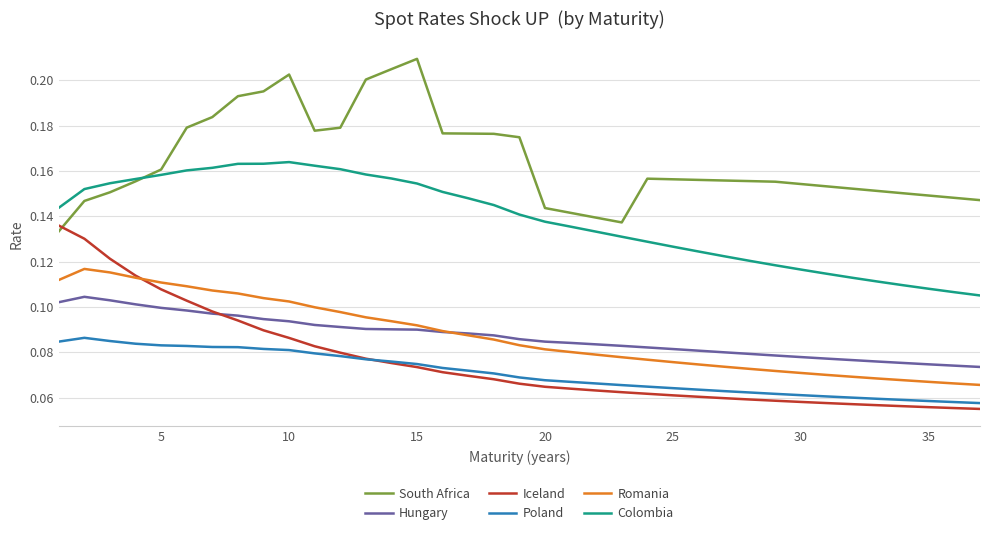

Which series has the largest total across all categories?

South Africa